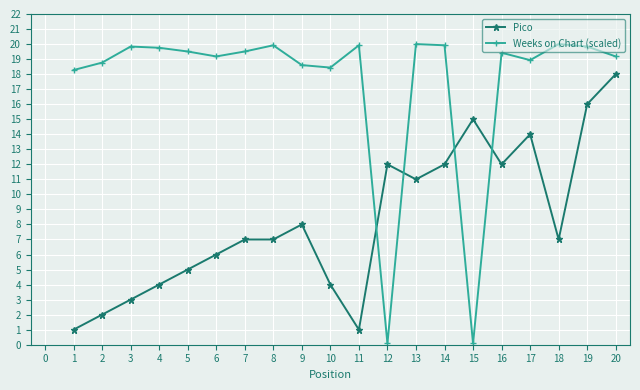

The value of Pico at 4 is 4.0. True or false?

True